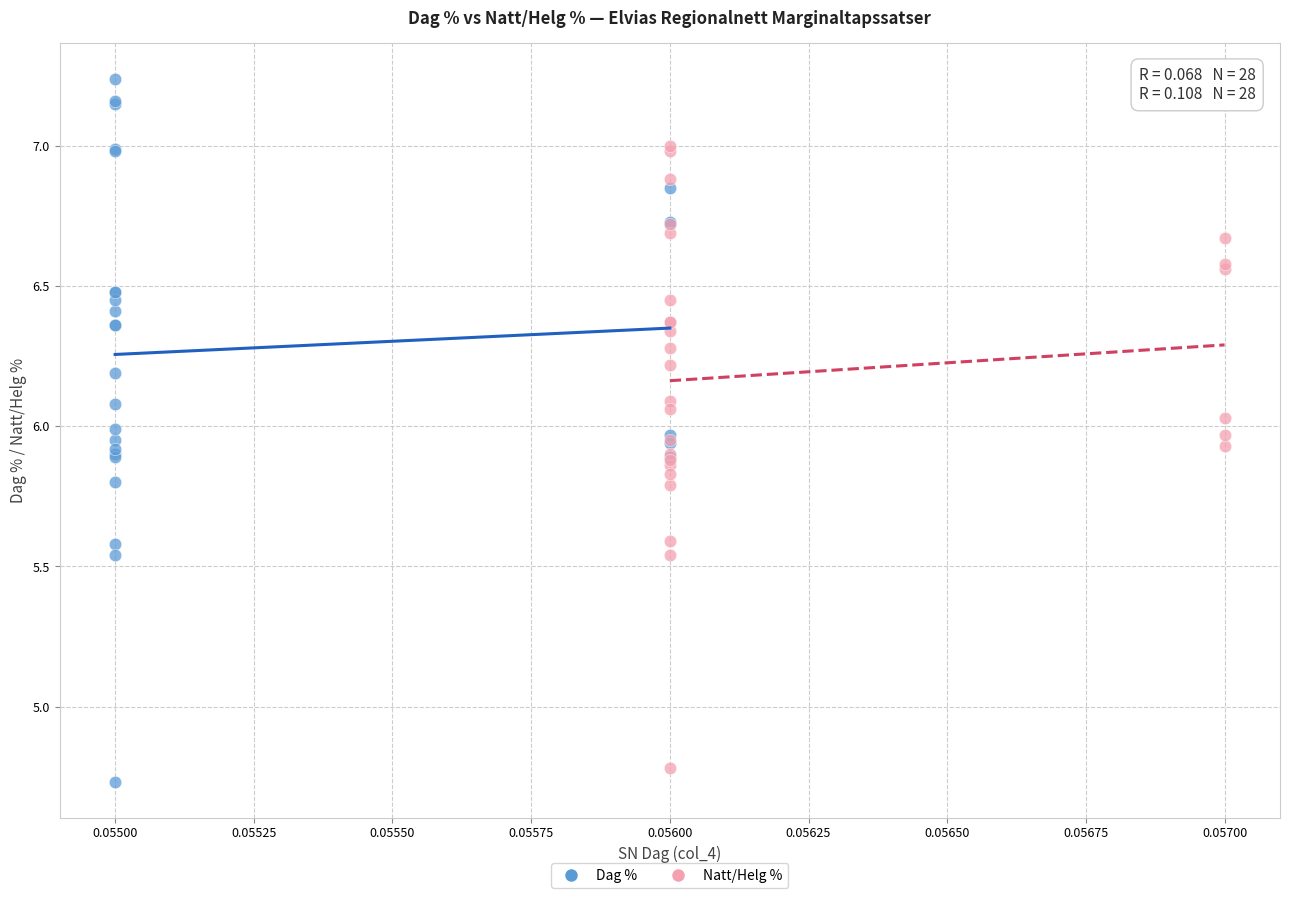

Which series reaches the maximum Y coordinate?

Dag %